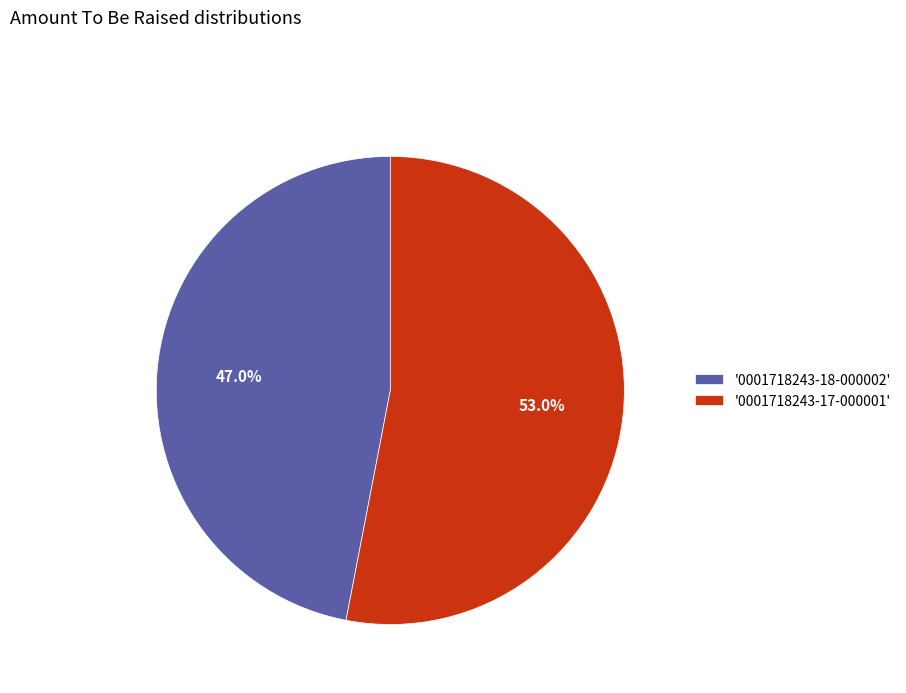

Is there a majority slice in this chart?

Yes